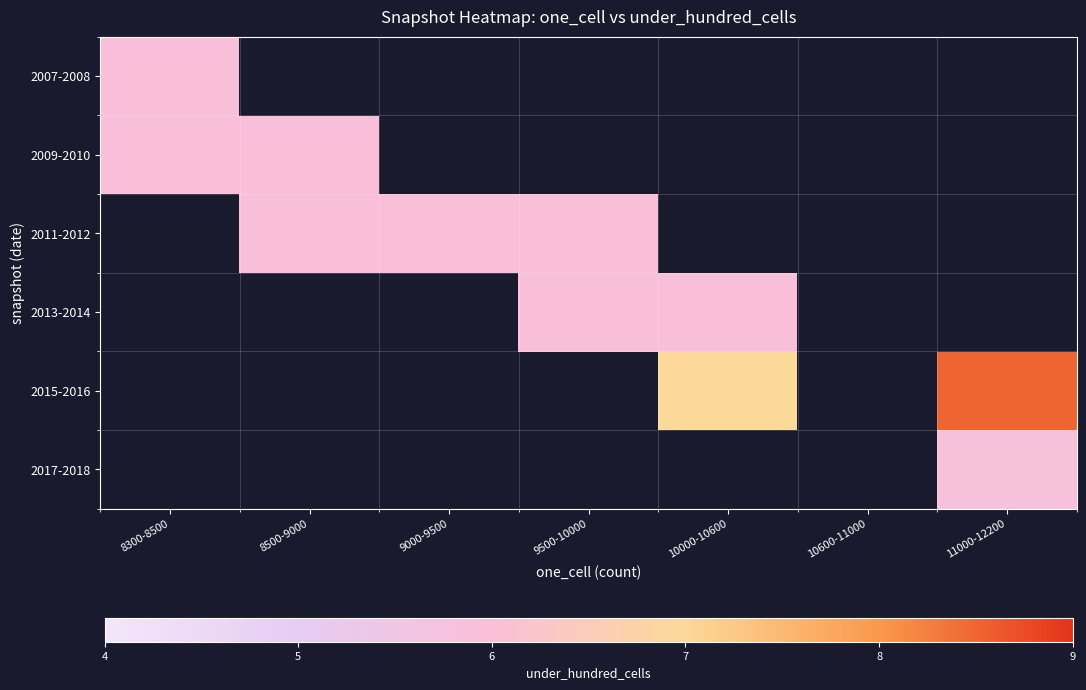

Which category has the highest value across all series?

11000-12200